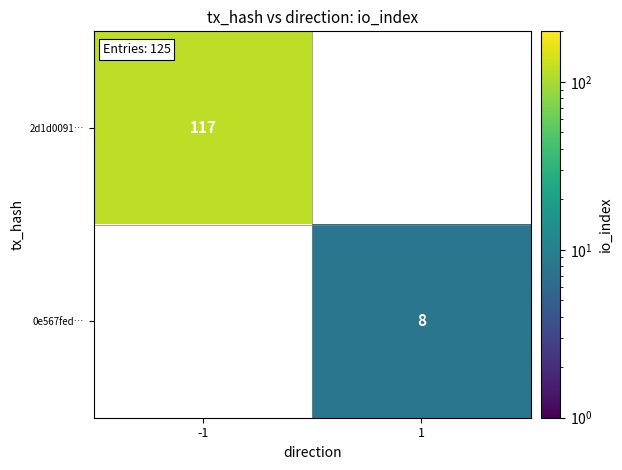

True or false: 0e567fed… has a value of 2 at 1.

False